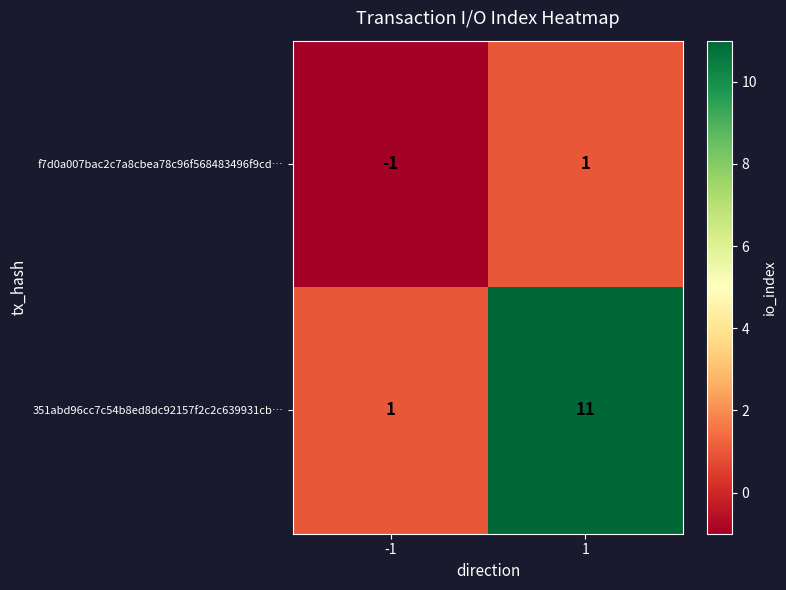

Reading left to right, what are all the values shown in this chart?

f7d0a007bac2c7a8cbea78c96f568483496f9cd…: -1=-1	1=1
351abd96cc7c54b8ed8dc92157f2c2c639931cb…: -1=1	1=11